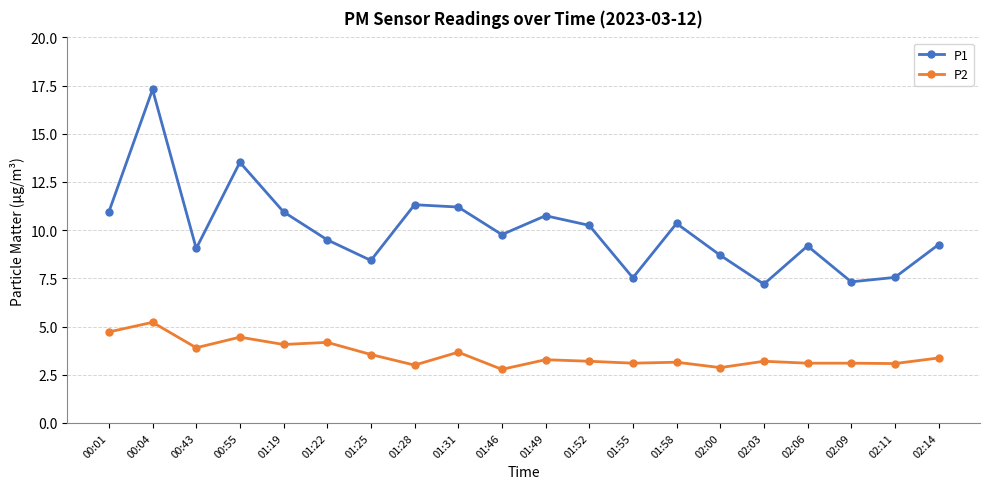

True or false: P1 and P2 cross at least once.

False